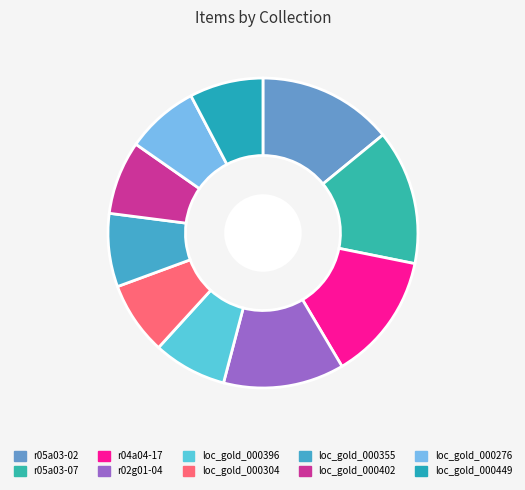

Approximately how many times larger is the value at r05a03-07 compared to r02g01-04?

1.1